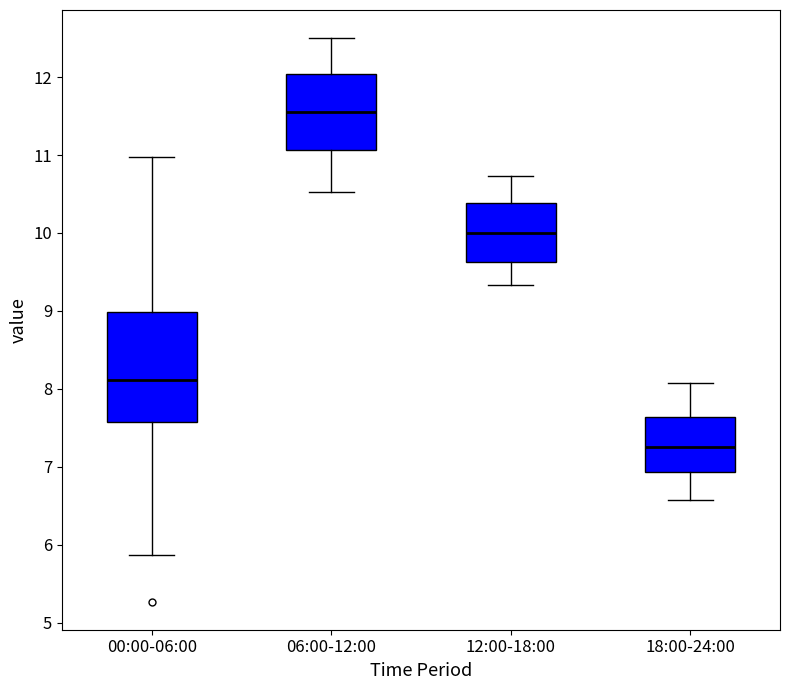

Which box has the highest median line?

06:00-12:00